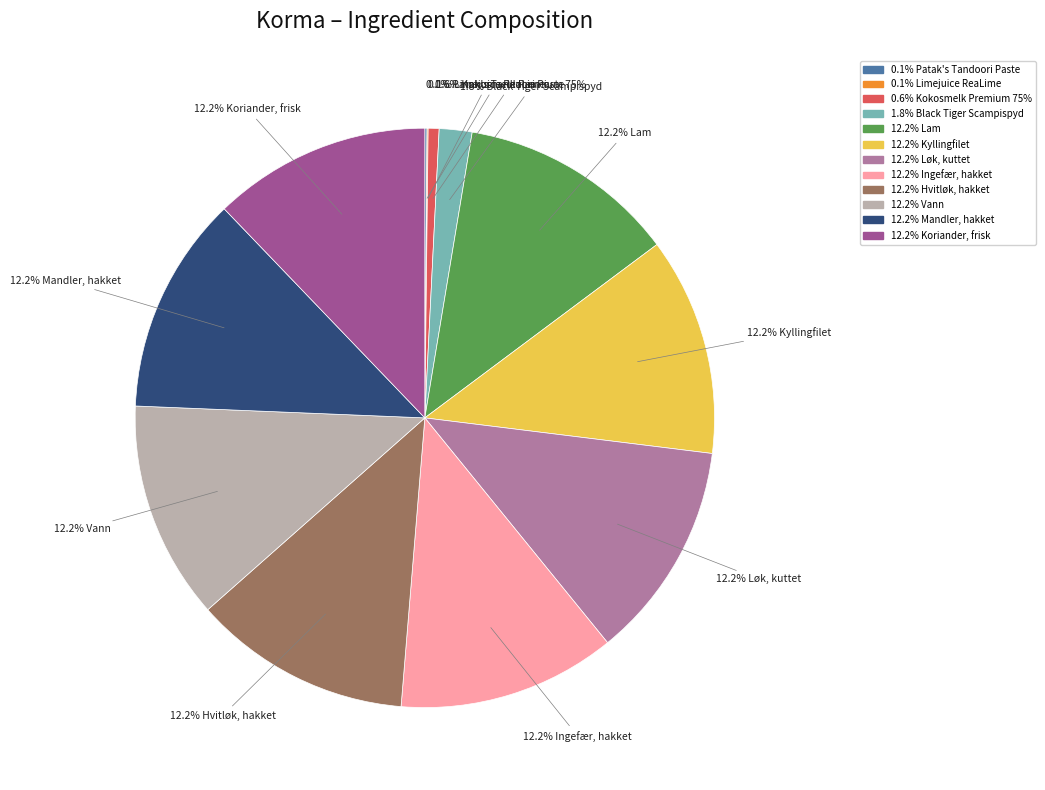

Is there any slice that represents more than half of the pie?

No